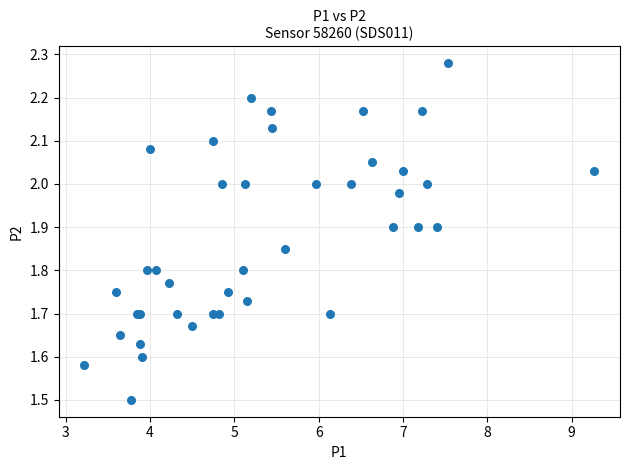

What Y value in the scatter plot is closest to 1?

1.5